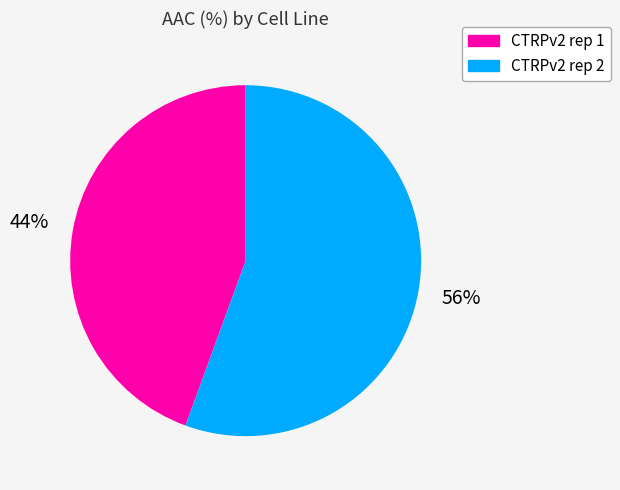

To the nearest percent, what percentage of the pie is CTRPv2 rep 1?

44%